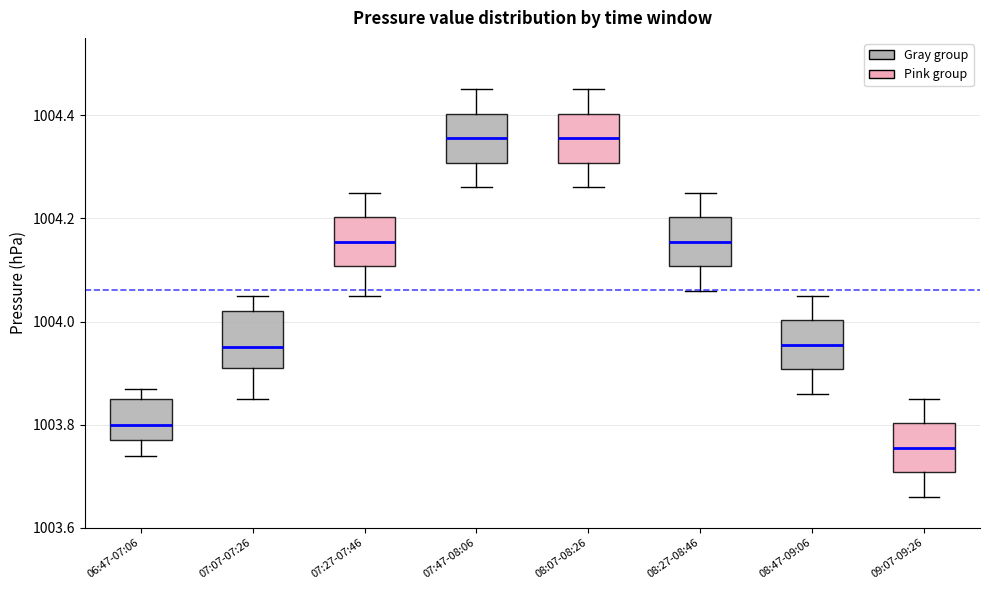

Reading left to right, read every box against the y-axis: the position of its median line, the range the box covers, and the ends of its whiskers. The values are not printed on the chart, so give them approximately, as read against the axis.

06:47-07:06: median 1003.80, box 1003.78 to 1003.86, whiskers 1003.74 to 1003.88
07:07-07:26: median 1003.96, box 1003.92 to 1004.02, whiskers 1003.86 to 1004.06
07:27-07:46: median 1004.16, box 1004.10 to 1004.20, whiskers 1004.06 to 1004.26
07:47-08:06: median 1004.36, box 1004.30 to 1004.40, whiskers 1004.26 to 1004.46
08:07-08:26: median 1004.36, box 1004.30 to 1004.40, whiskers 1004.26 to 1004.46
08:27-08:46: median 1004.16, box 1004.10 to 1004.20, whiskers 1004.06 to 1004.26
08:47-09:06: median 1003.96, box 1003.90 to 1004.00, whiskers 1003.86 to 1004.06
09:07-09:26: median 1003.76, box 1003.70 to 1003.80, whiskers 1003.66 to 1003.86